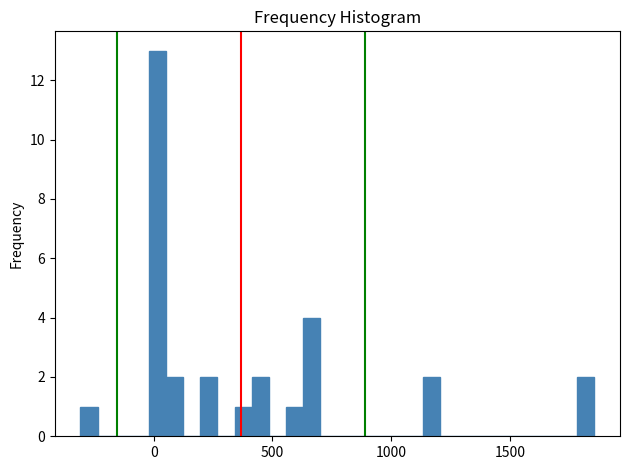

Around what value on the x-axis is the tallest bar? Give the approximate position of its centre, as read against the axis.

0